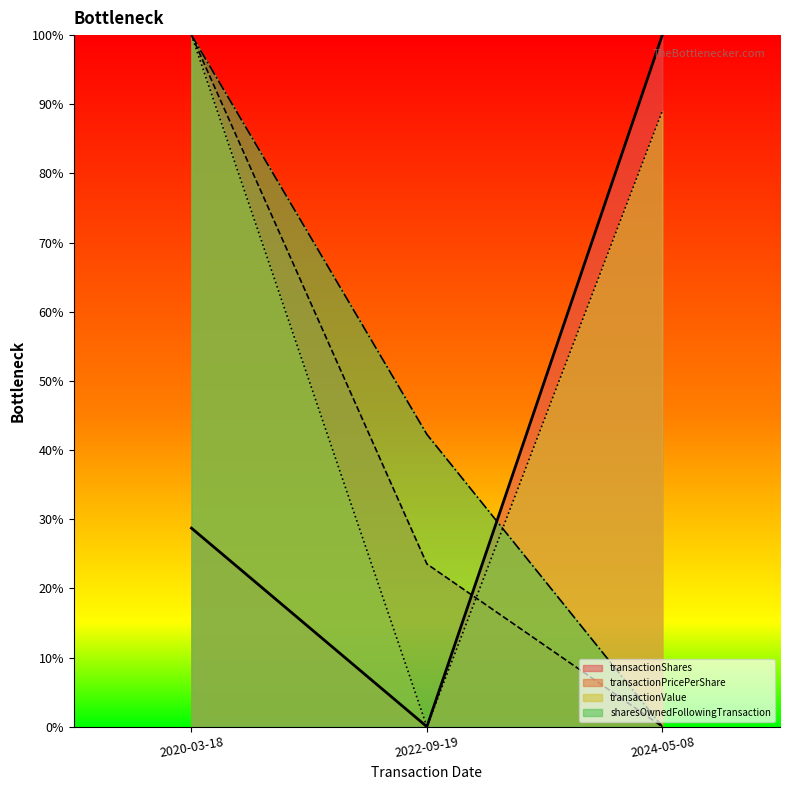

What is the difference between the maximum and second lowest values in the sharesOwnedFollowingTransaction series?

57.7